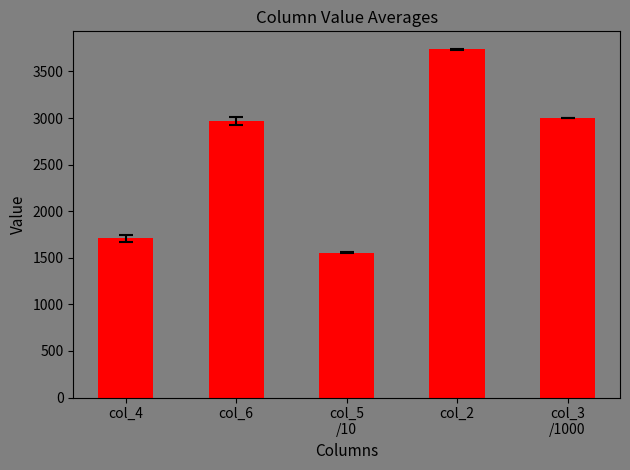

Which has a higher value, col_5
/10 or col_3
/1000?

col_3
/1000